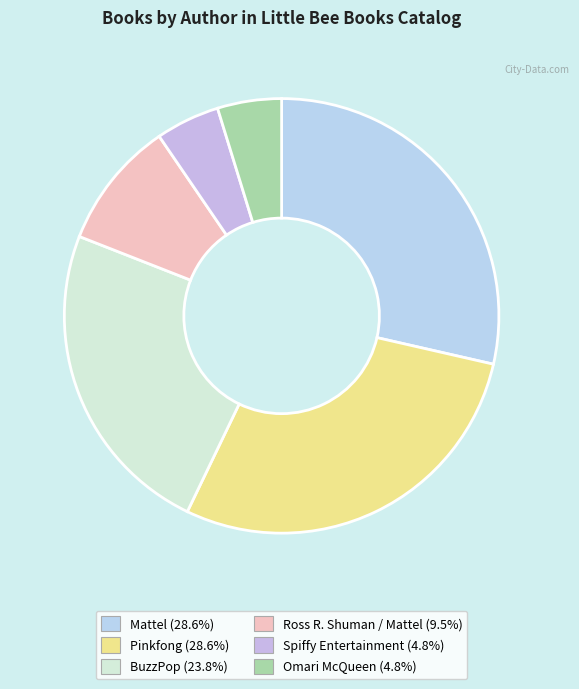

Which category has the smallest portion of the pie?

Spiffy Entertainment